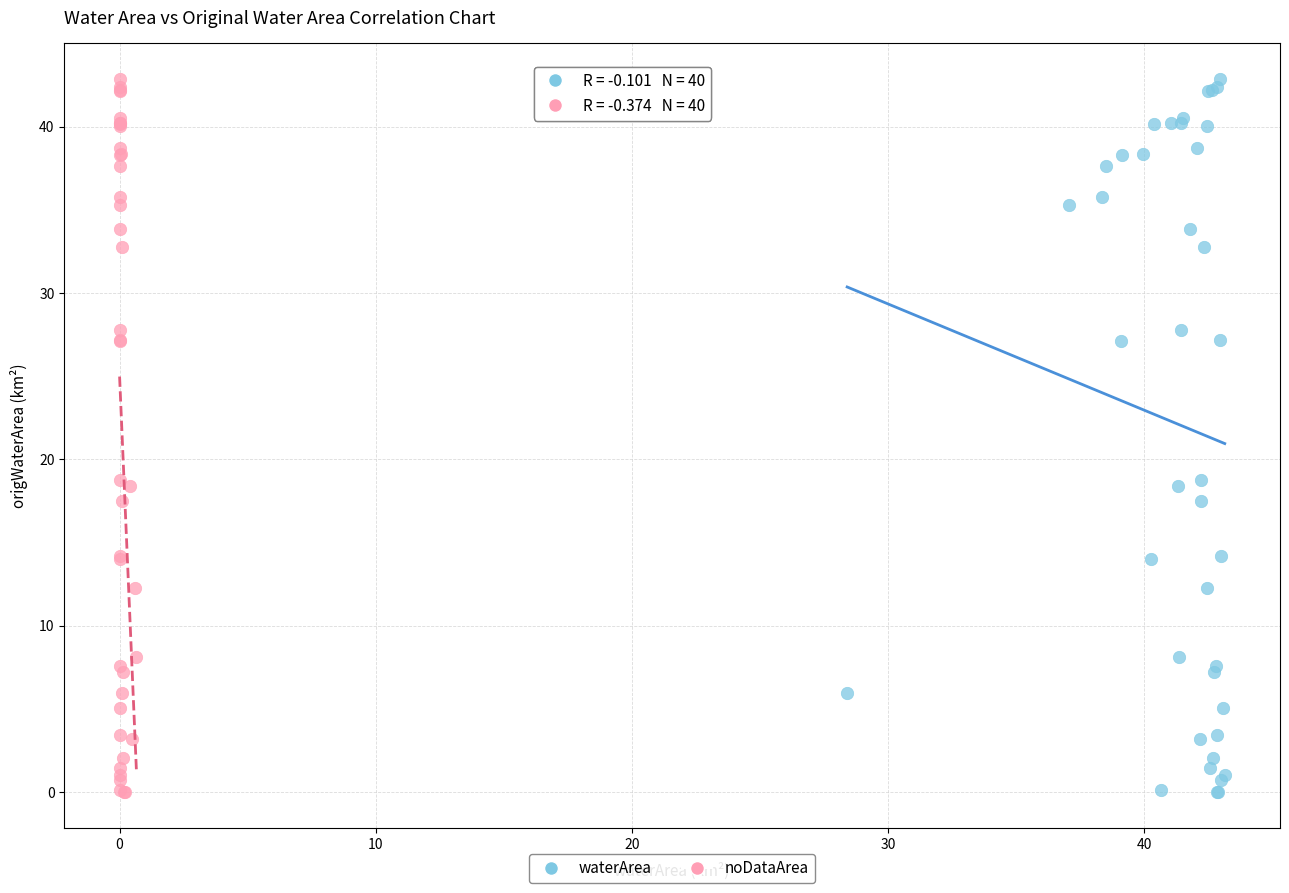

What are all the series names shown in the legend?

waterArea, noDataArea